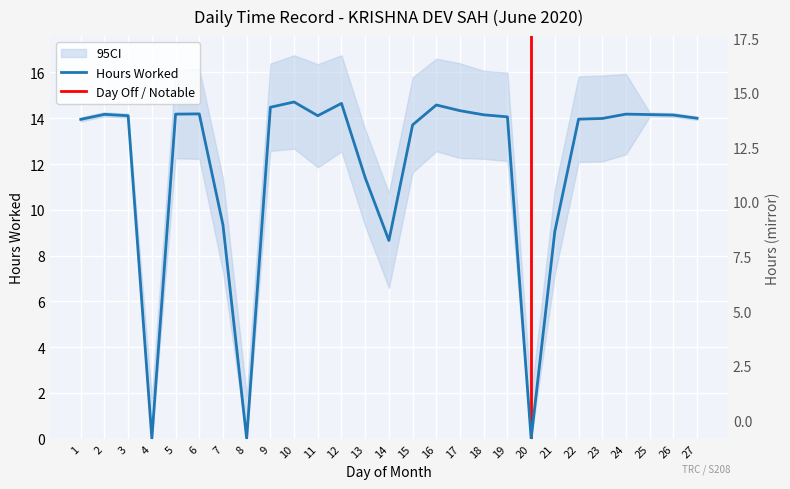

What is the average value?

11.9